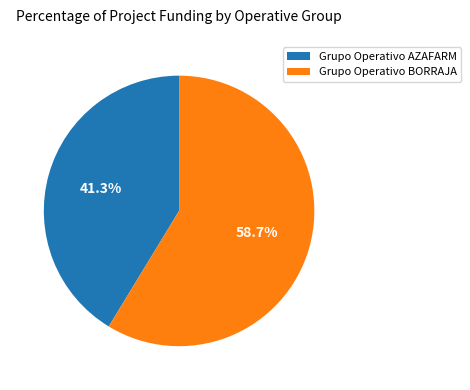

What is the total percentage of Grupo Operativo AZAFARM and Grupo Operativo BORRAJA?

100.0%